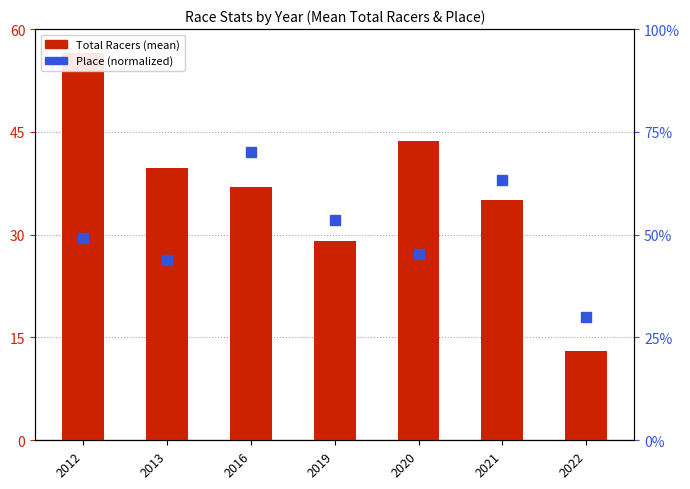

Which category has the highest value across all series?

2016